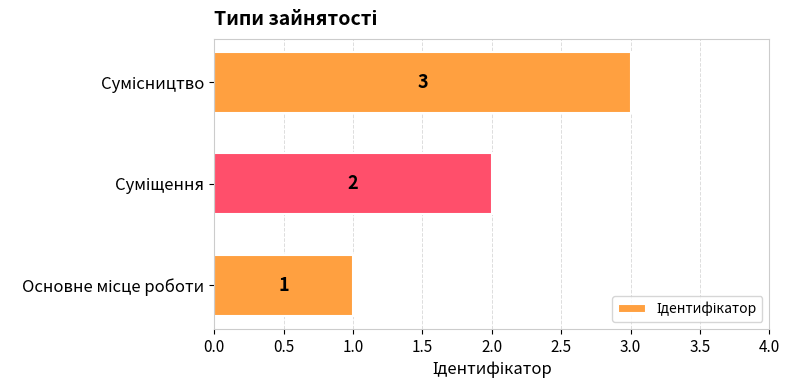

Count the values in the range 1 to 3.

3